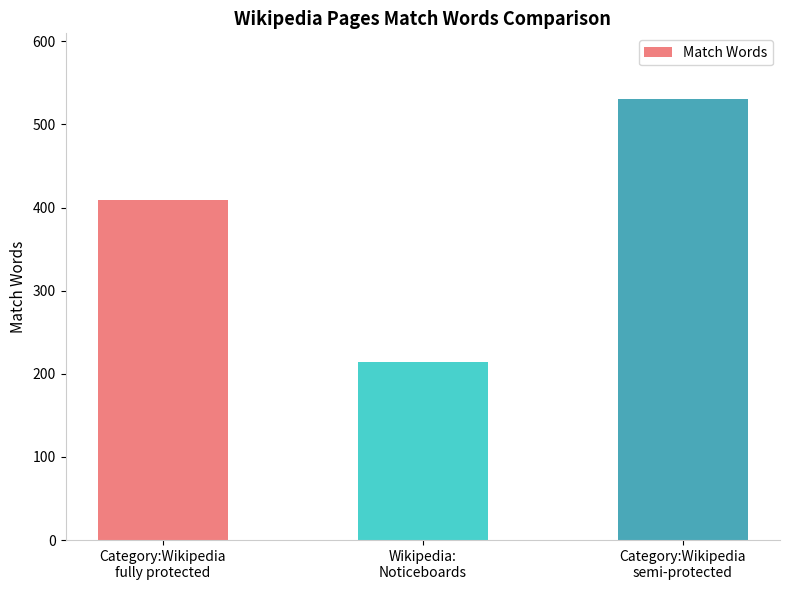

Which has a higher value, Wikipedia:
Noticeboards or Category:Wikipedia
semi-protected?

Category:Wikipedia
semi-protected